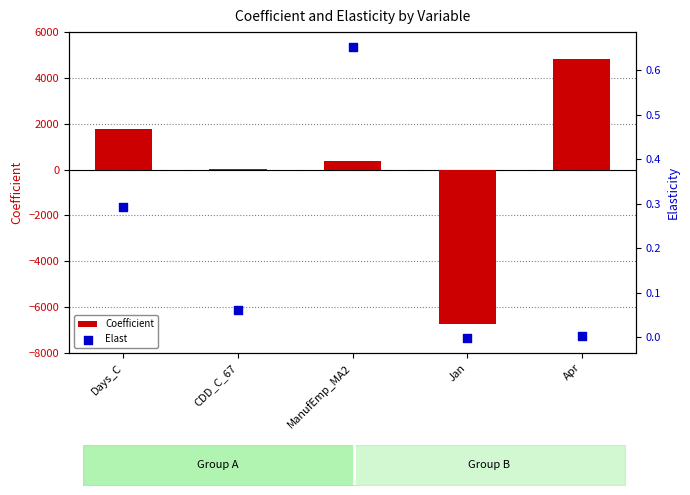

What is the total value across all series at Days_C?

1791.3